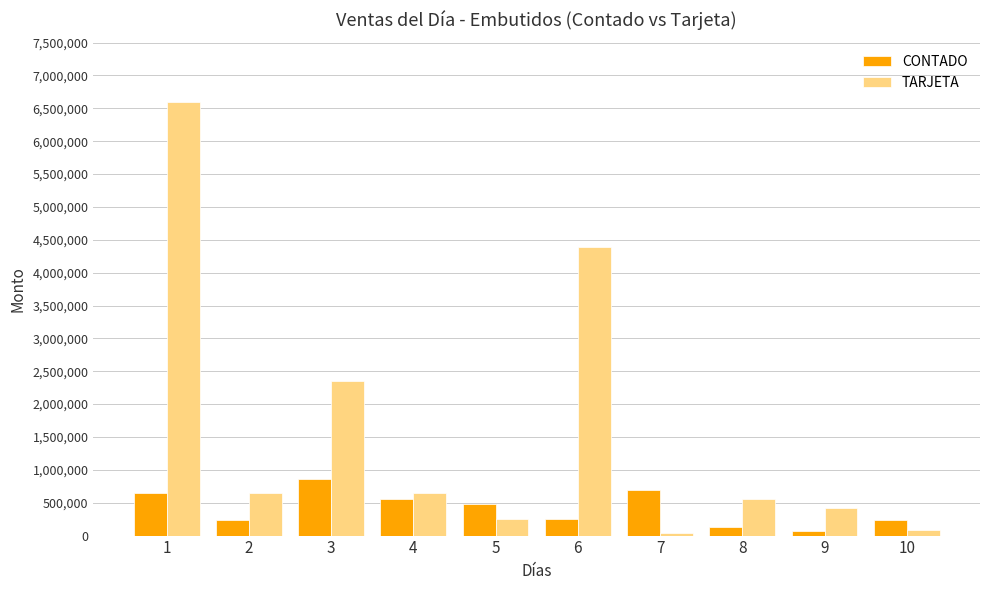

Which series has the largest total across all categories?

TARJETA